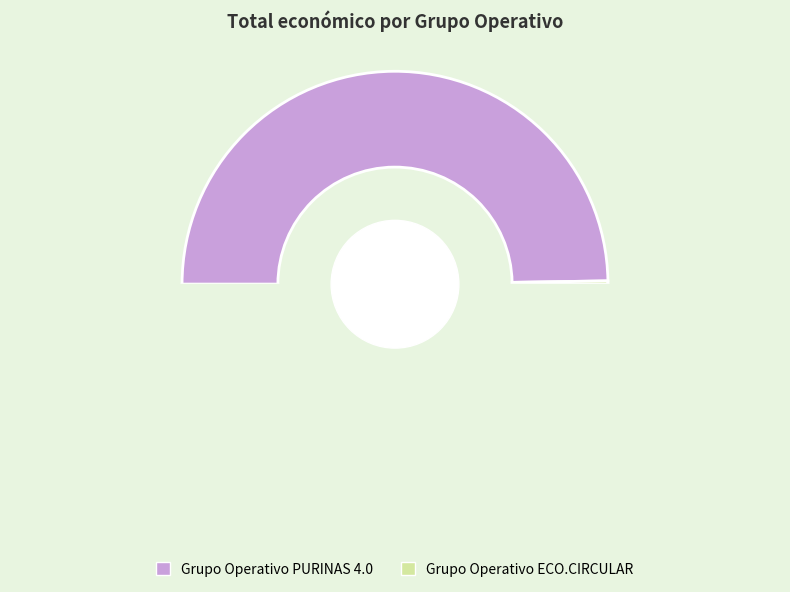

Which category has the biggest portion of the pie?

Grupo Operativo PURINAS 4.0